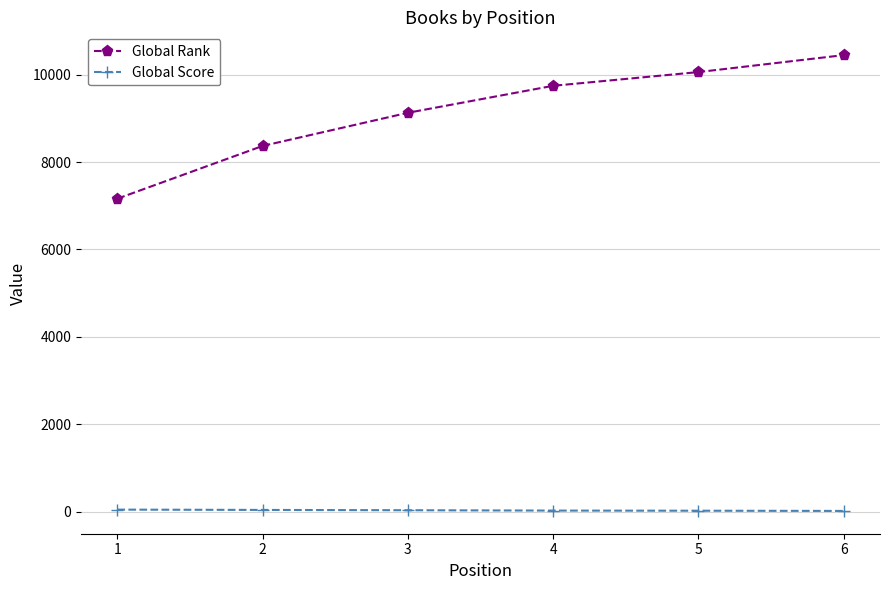

What is the spread (max minus min) of values at 3?

9097